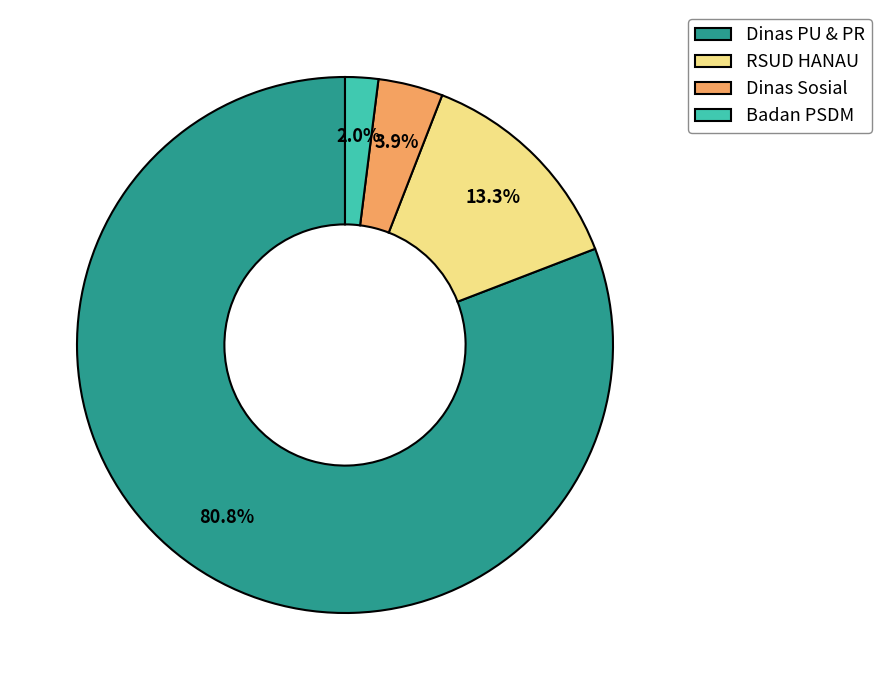

To the nearest percent, what is the difference between the largest and smallest slice percentages?

79%